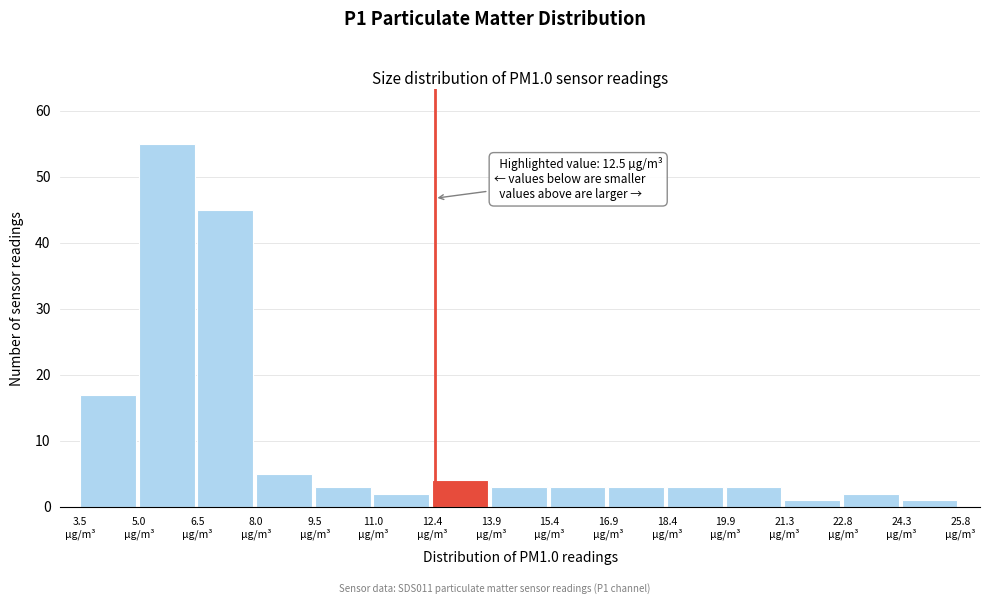

Over which range of the x-axis is the bar tallest?

5.0 to 6.4